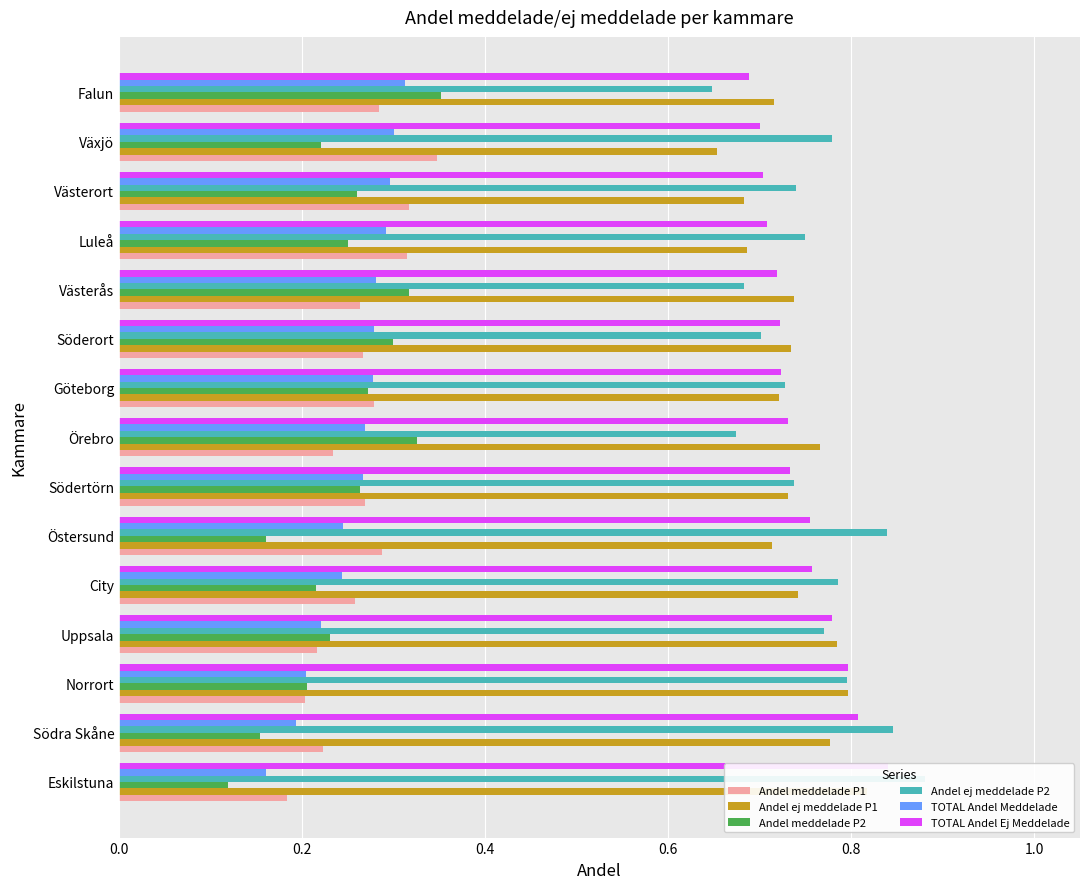

Which series has the largest range (max minus min)?

Andel meddelade P2